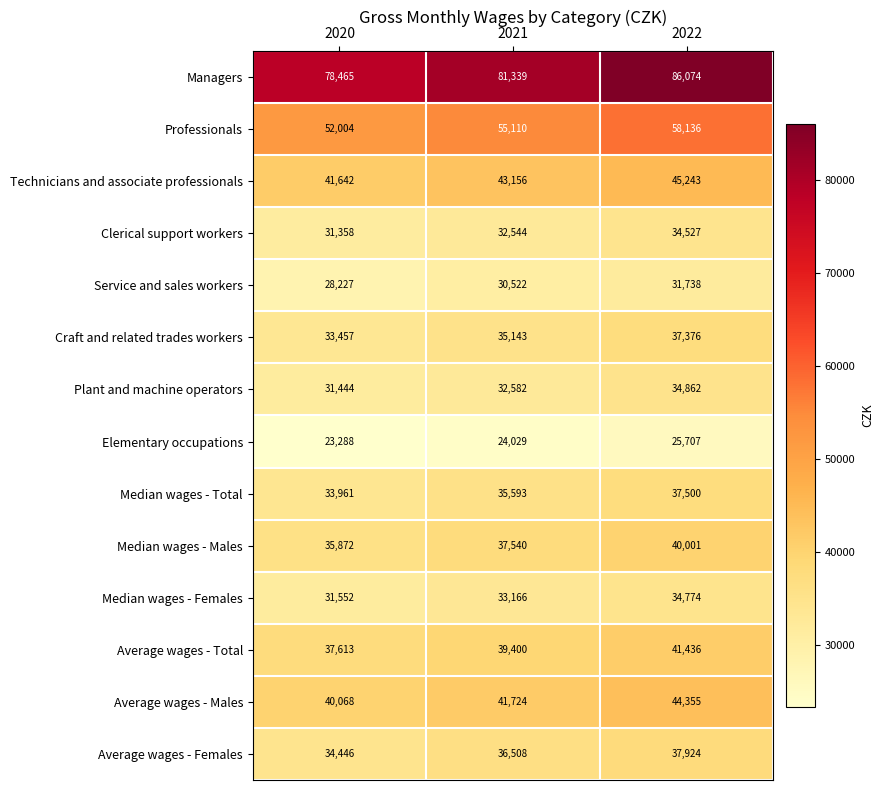

True or false: Elementary occupations has a value of 24029 at 2021.

True